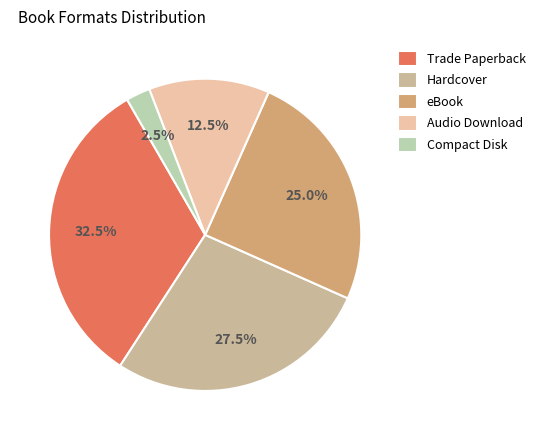

Between Compact Disk and Audio Download, which is larger?

Audio Download